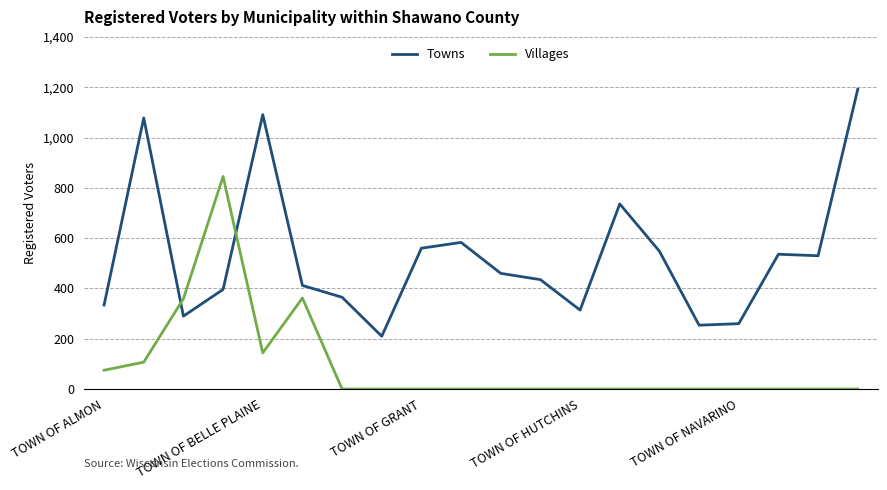

What is the difference between the second highest and second lowest values in the Towns series?

837